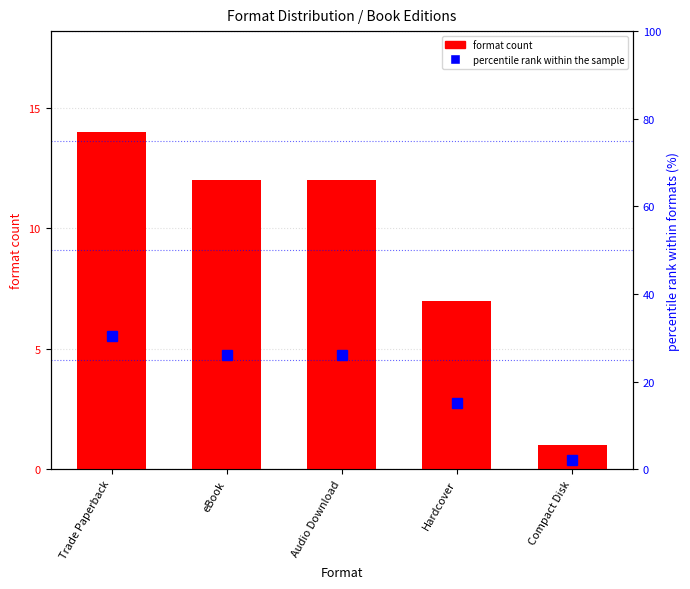

How many bars are there in total?

5